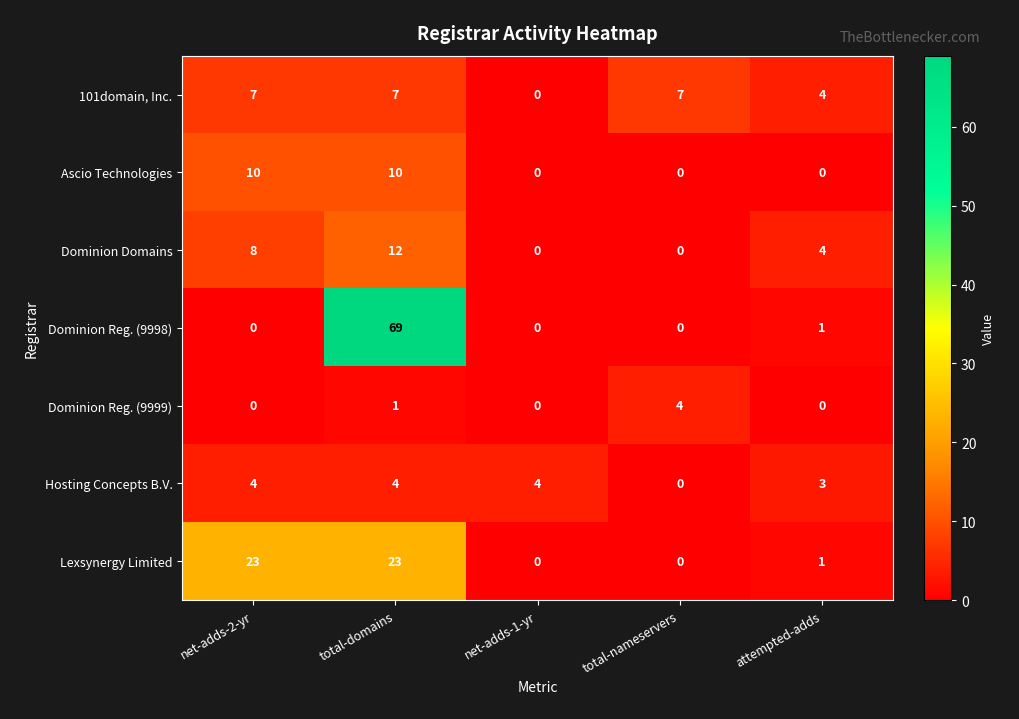

What is the difference between the maximum and minimum values in the Ascio Technologies series?

10